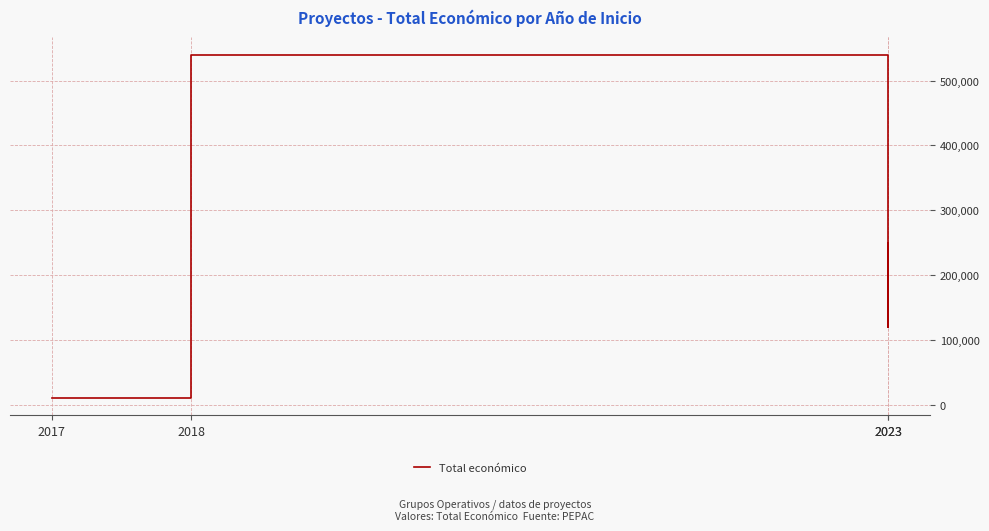

At which label does the data first exceed 250000?

2018